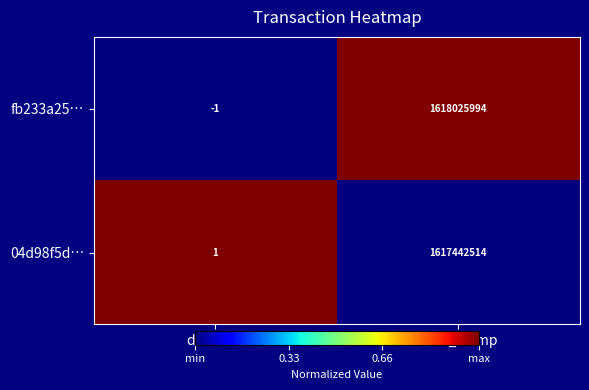

Reading left to right, transcribe all the data shown in this chart.

fb233a25…: direction=-1	time_stamp=1618025994
04d98f5d…: direction=1	time_stamp=1617442514